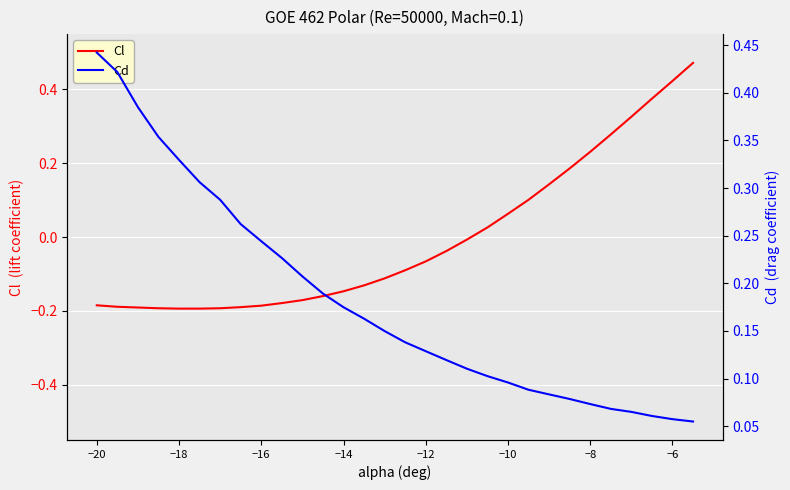

Which series has the largest total across all categories?

Cd